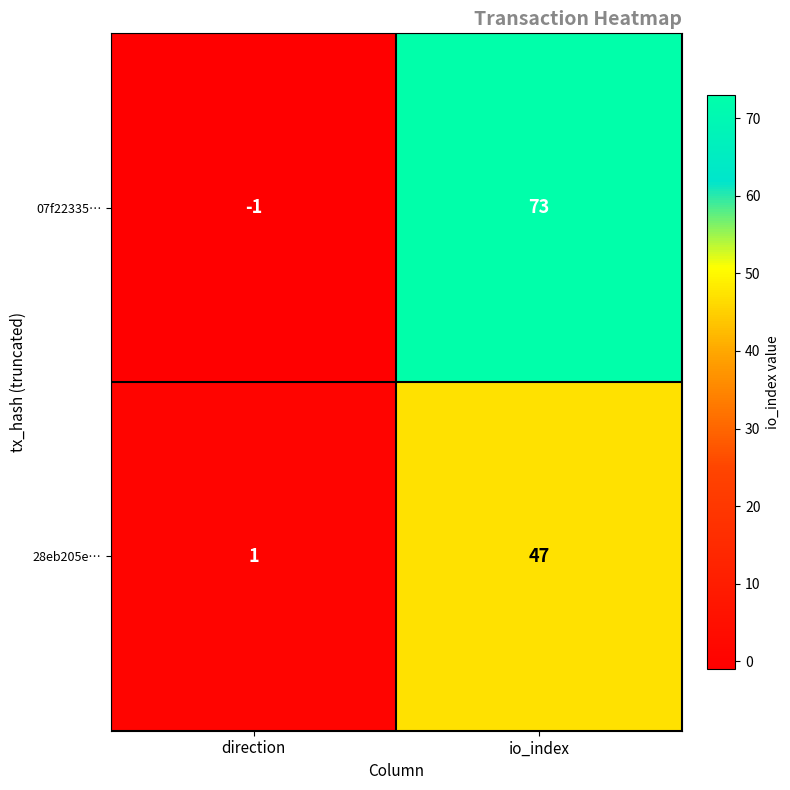

List the series in order of their overall mean, highest first.

07f22335…, 28eb205e…